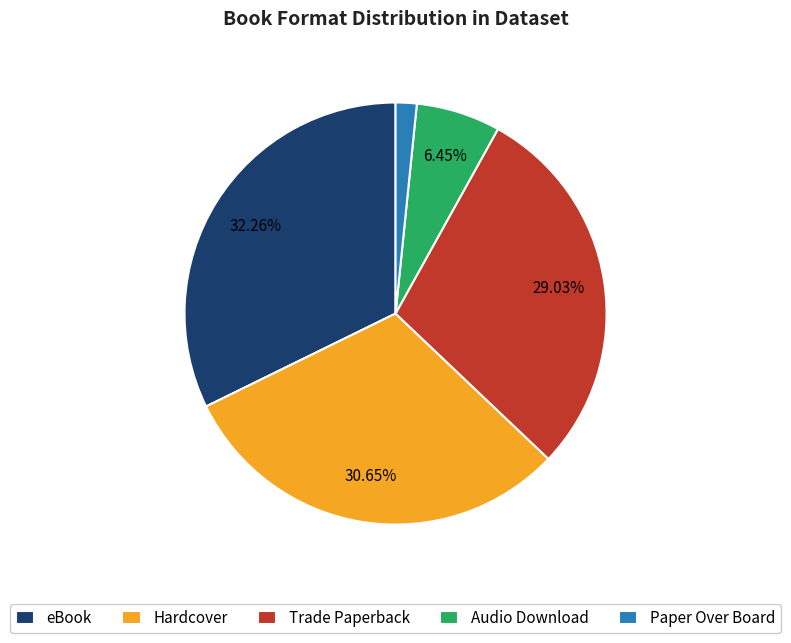

Which has a higher value, Paper Over Board or Hardcover?

Hardcover